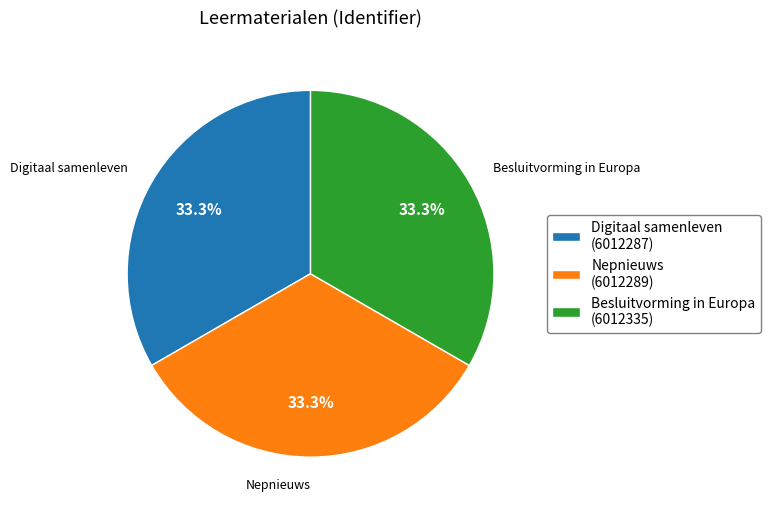

Do Besluitvorming in Europa and Digitaal samenleven together represent more than half of the pie?

Yes